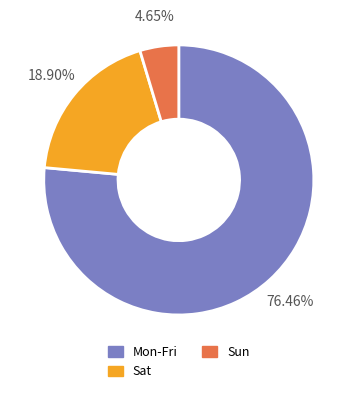

What is the smallest slice in the pie chart?

Sun